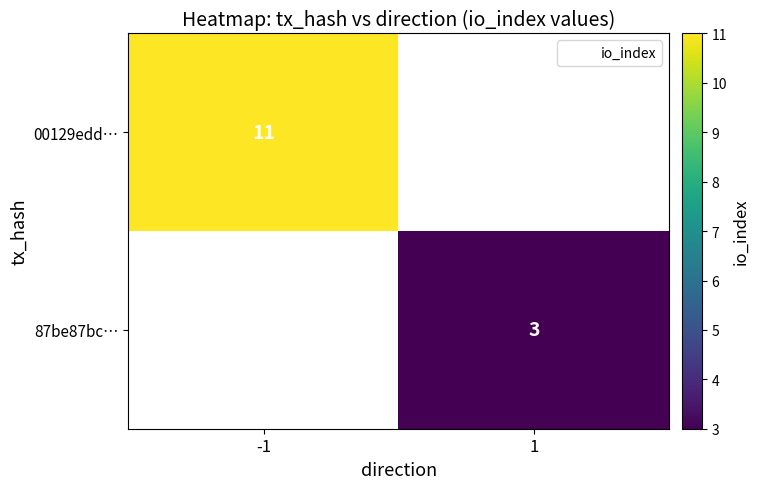

At which category does the chart reach its minimum across all series?

1